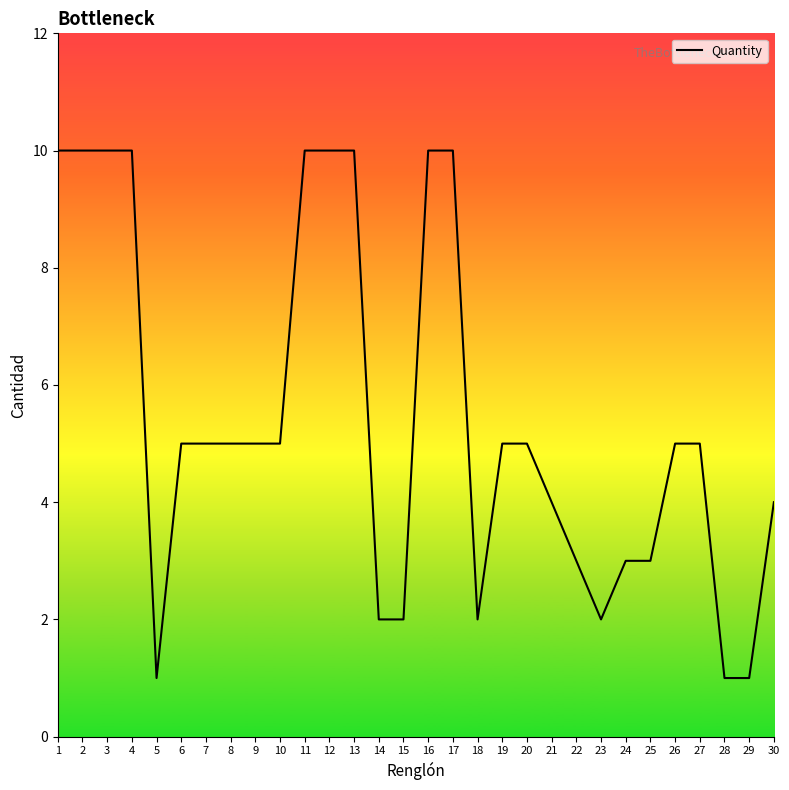

What is the ratio of the value at 25 to the value at 1?

0.3